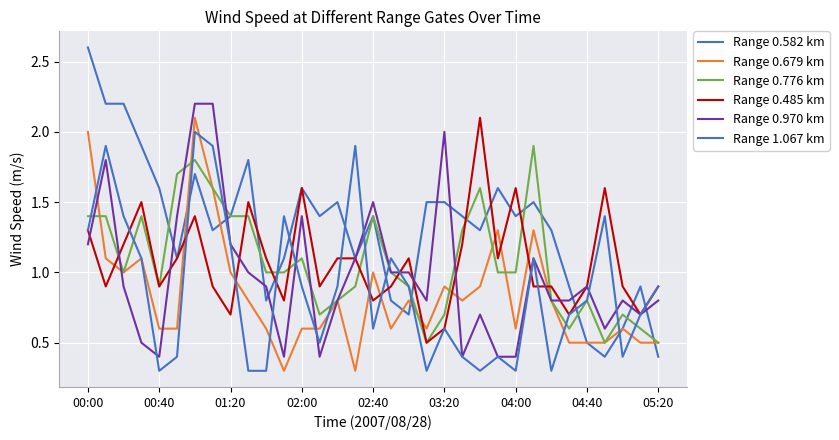

How many lines are shown in the chart?

6